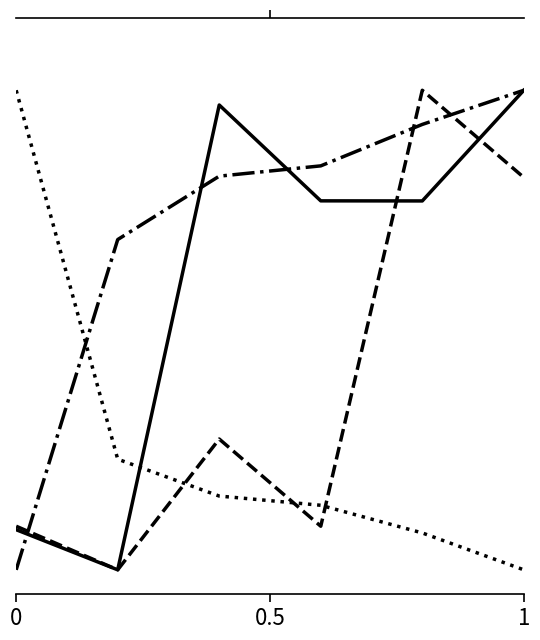

Reading left to right, transcribe all the data shown in this chart.

Id: 0.1	0.0	1.0	0.8	0.8	1.0
Global Rank: 0.0	0.7	0.8	0.8	0.9	1.0
Global Score: 1.0	0.2	0.2	0.1	0.1	0.0
Published Date: 0.1	0.0	0.3	0.1	1.0	0.8